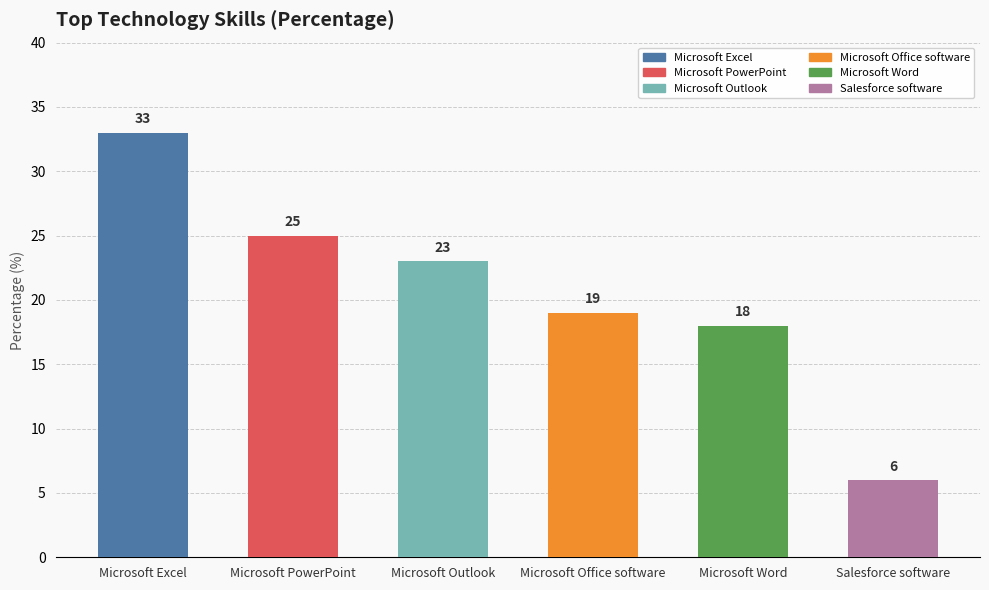

Reading right to left, what are all the values shown in this chart?

6	18	19	23	25	33